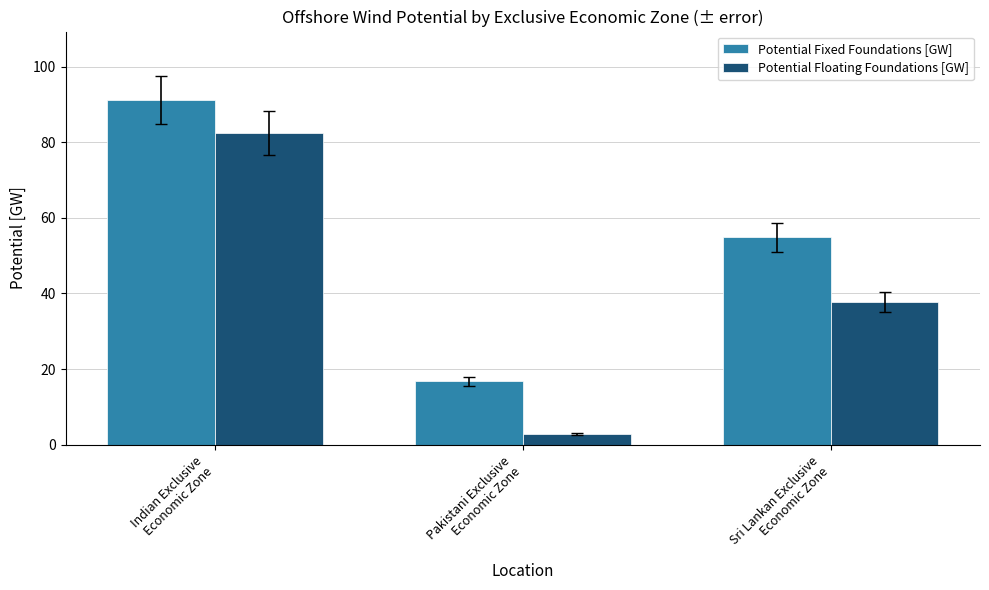

Is the value of Potential Floating Foundations [GW] at Indian Exclusive
Economic Zone greater than the value of Potential Fixed Foundations [GW] at Pakistani Exclusive
Economic Zone?

Yes